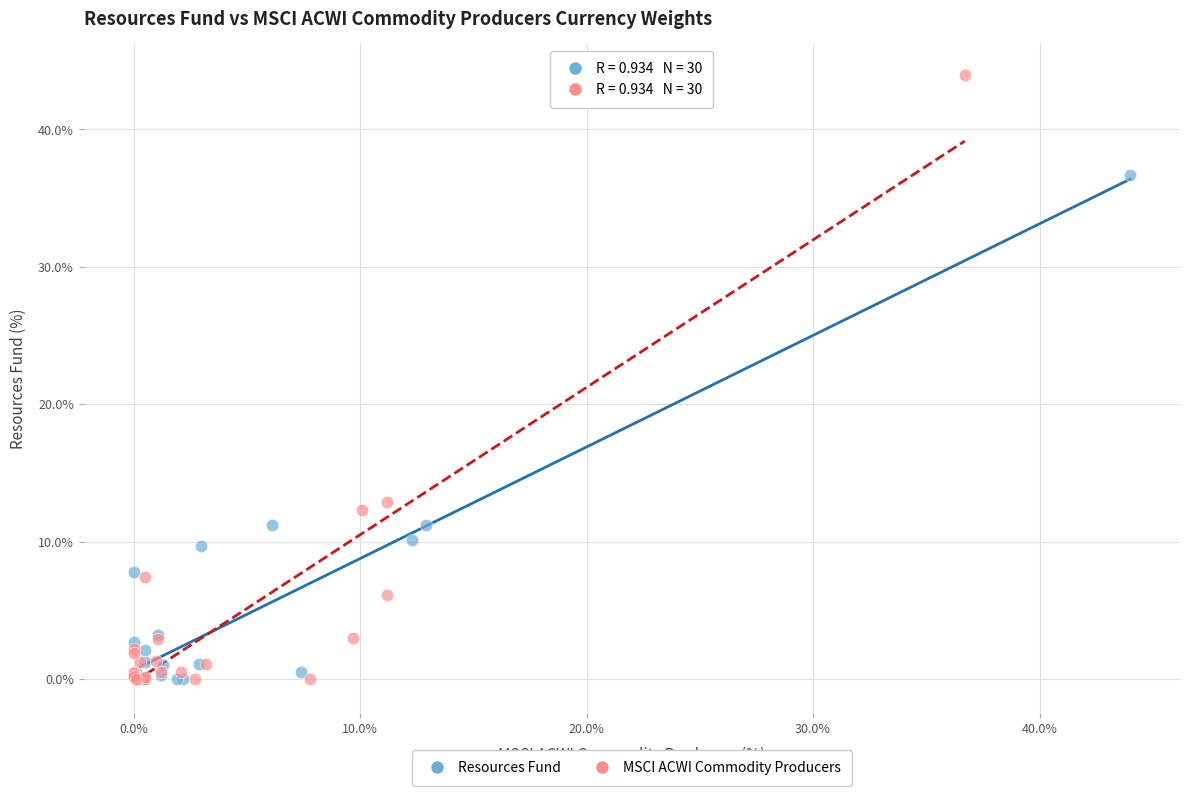

Which series contains the highest Y value?

MSCI ACWI Commodity Producers